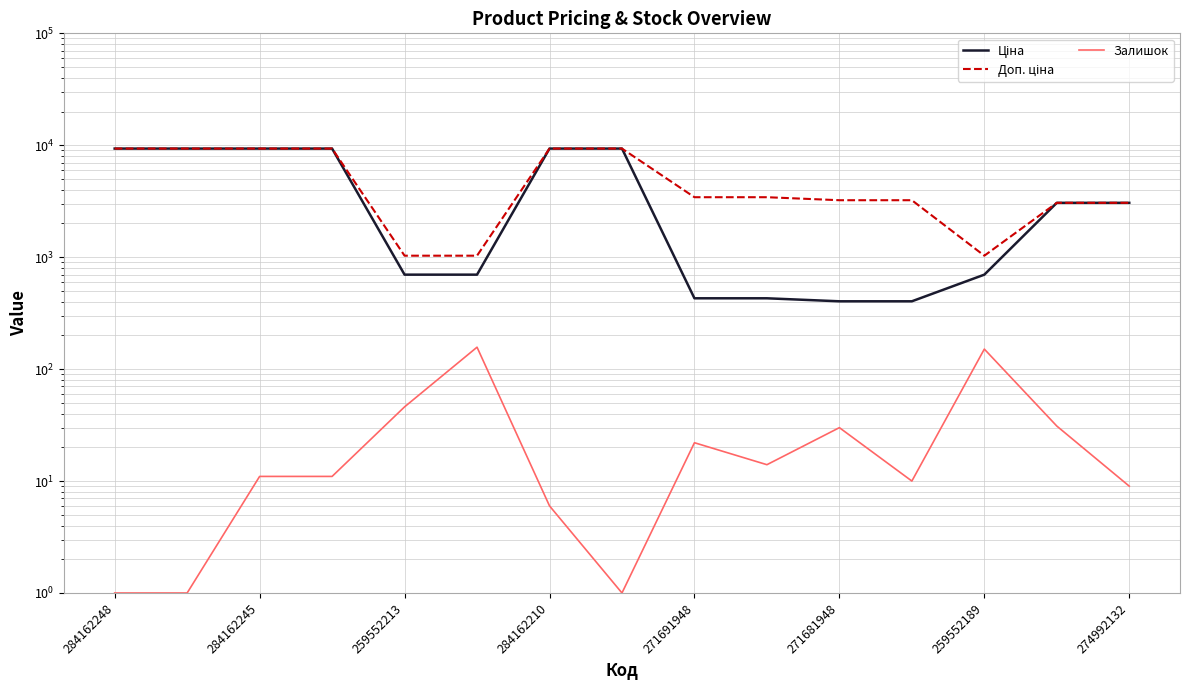

What is the value of the Ціна point at the 7th from the left?

9342.0